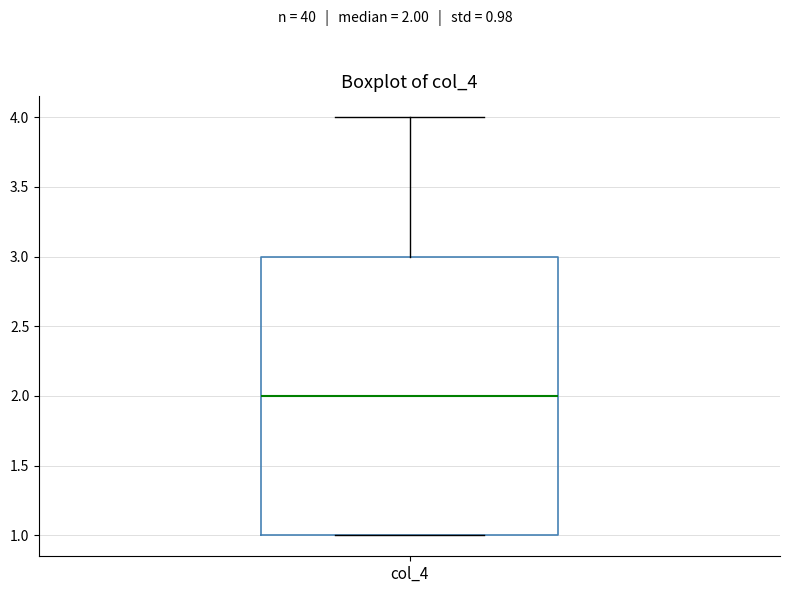

Where is the upper edge of the box for col_4 on the y-axis? The values are not printed on the chart, so give them approximately, as read against the axis.

3